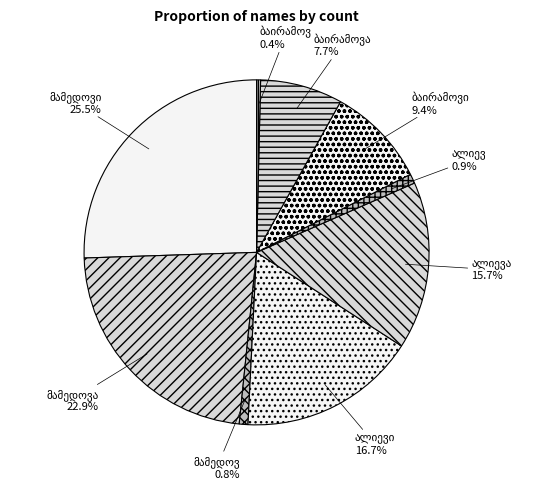

Does any single category account for the majority?

No